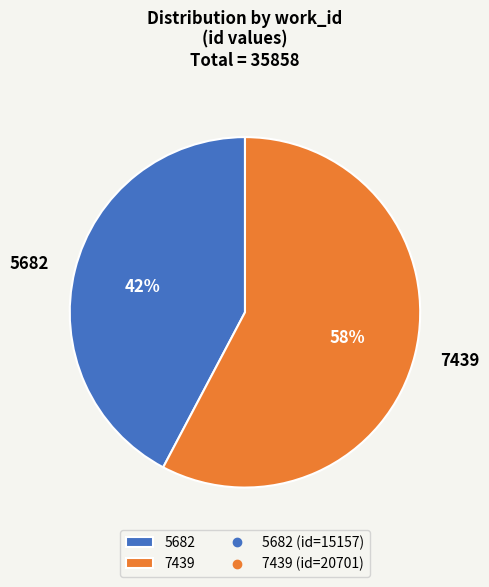

To the nearest percent, what is the combined percentage of 7439 and 5682?

100%